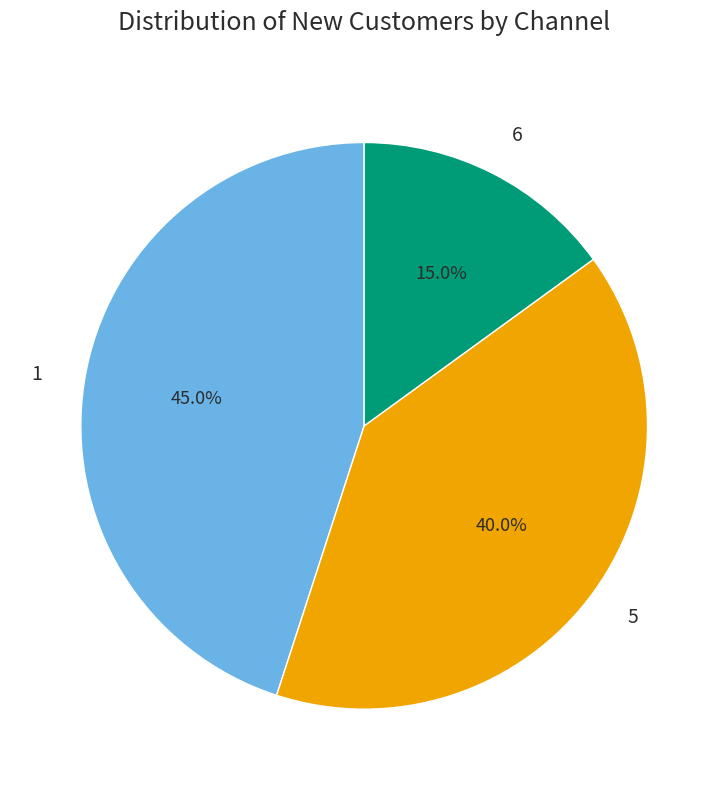

Rank the categories by value from highest to lowest.

1, 5, 6